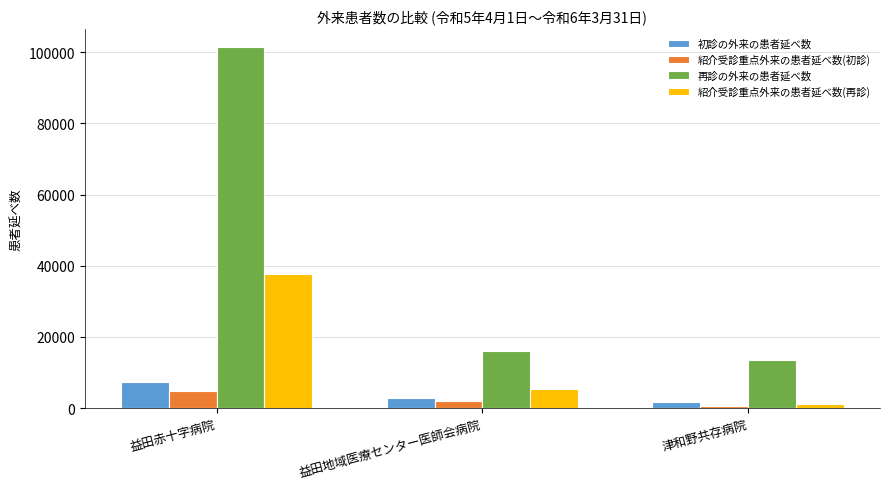

How many values in the 初診の外来の患者延べ数 series are below 2884?

1